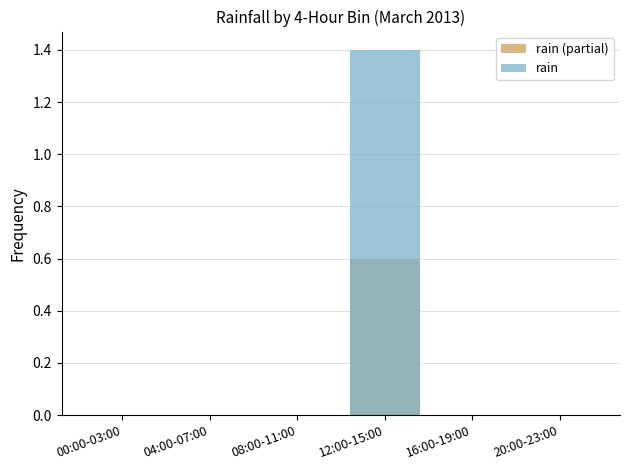

Which series has the widest spread of values?

rain